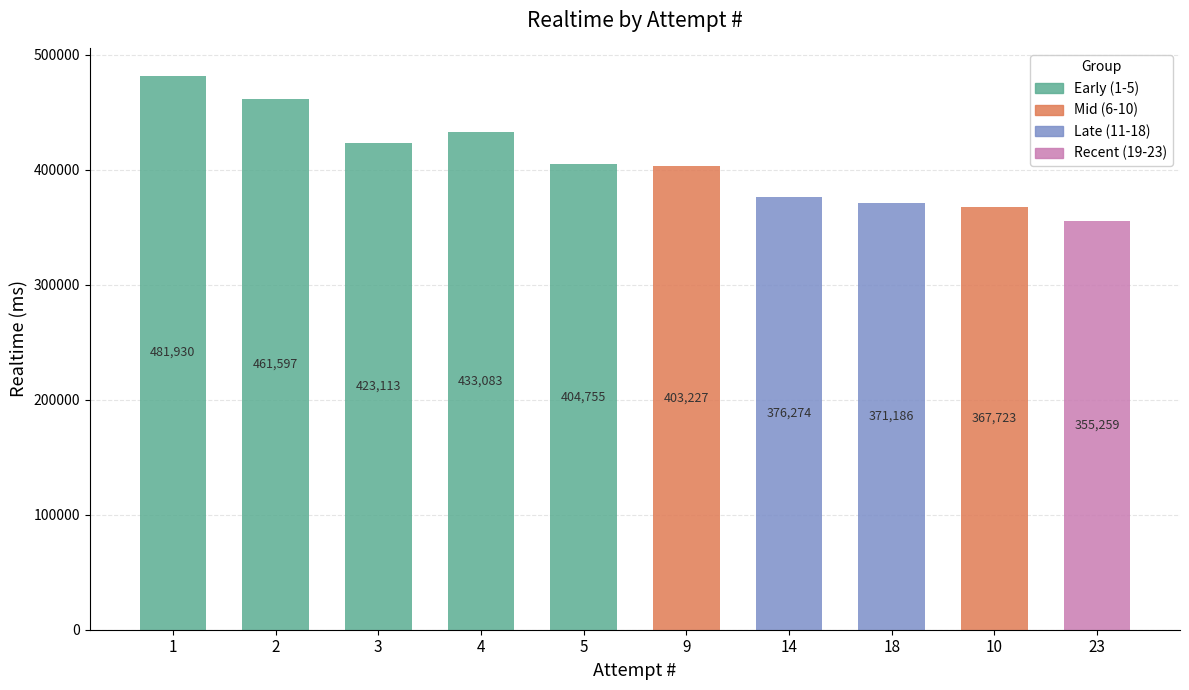

At which category does the chart reach its peak across all series?

1